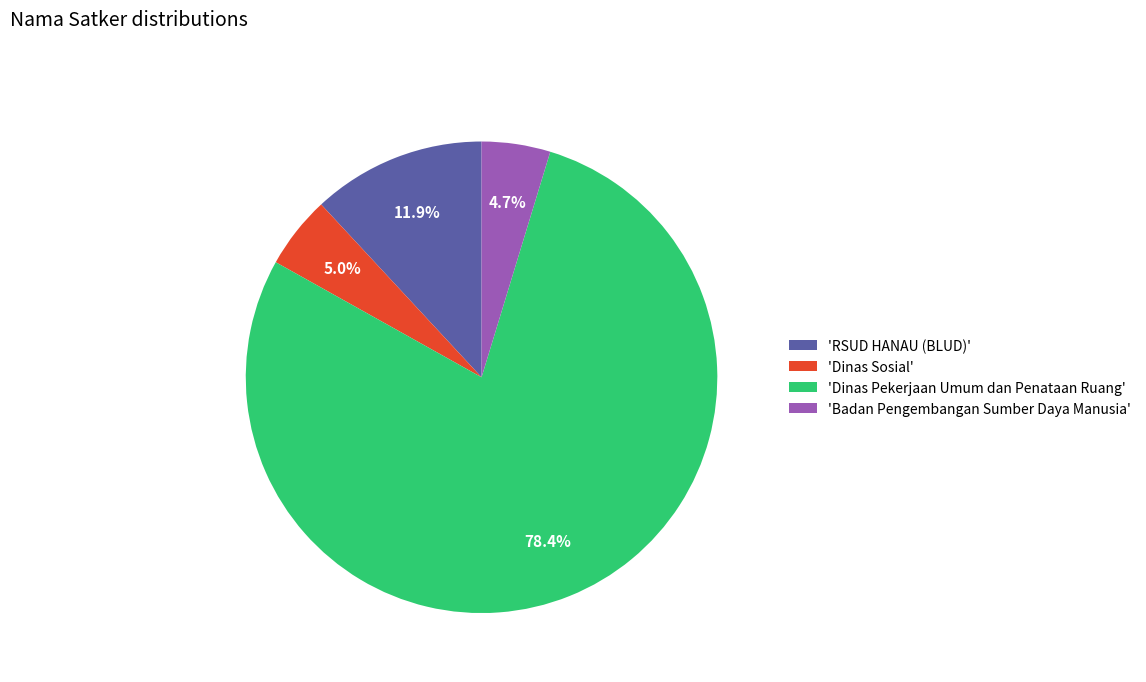

To the nearest percent, what is the difference between the largest and smallest slice percentages?

74%